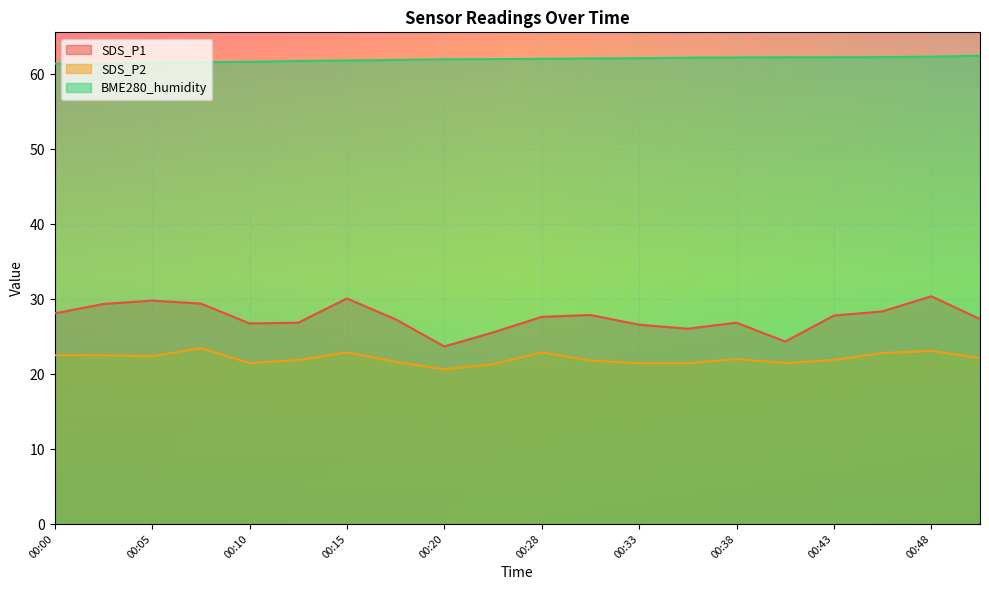

True or false: SDS_P2 has more than 1 interior local peaks.

True